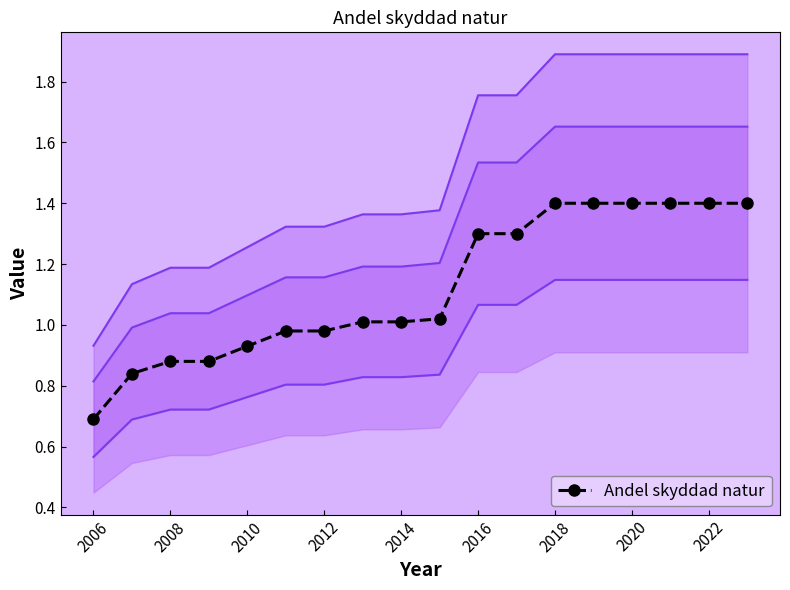

What is the highest value of the Andel skyddad natur series?

1.4